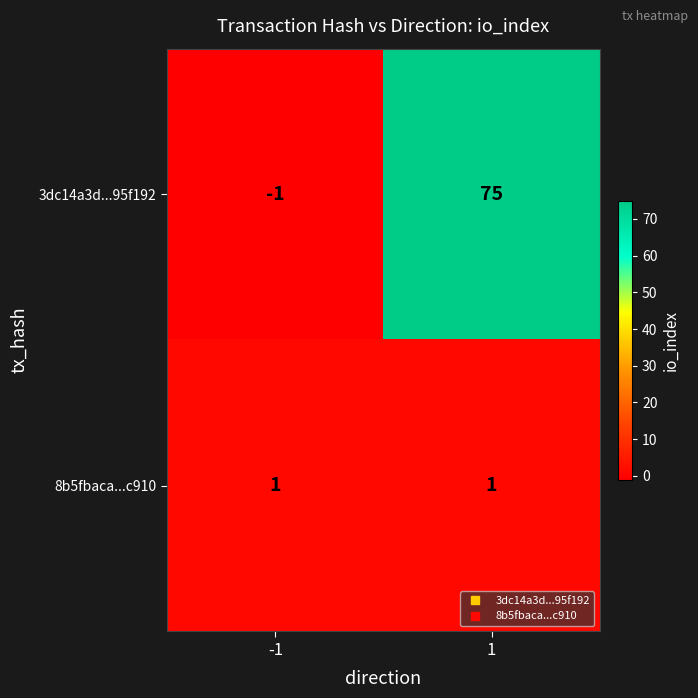

Is it true that 3dc14a3d...95f192 equals 103 at 1?

False